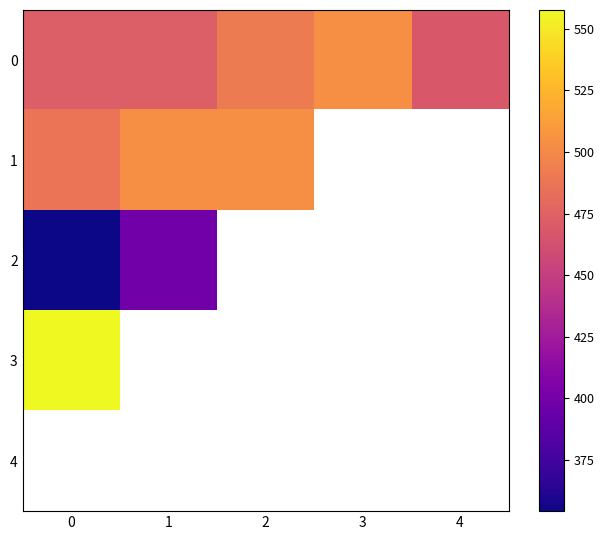

What is the spread (max minus min) of values at 0?

203.2